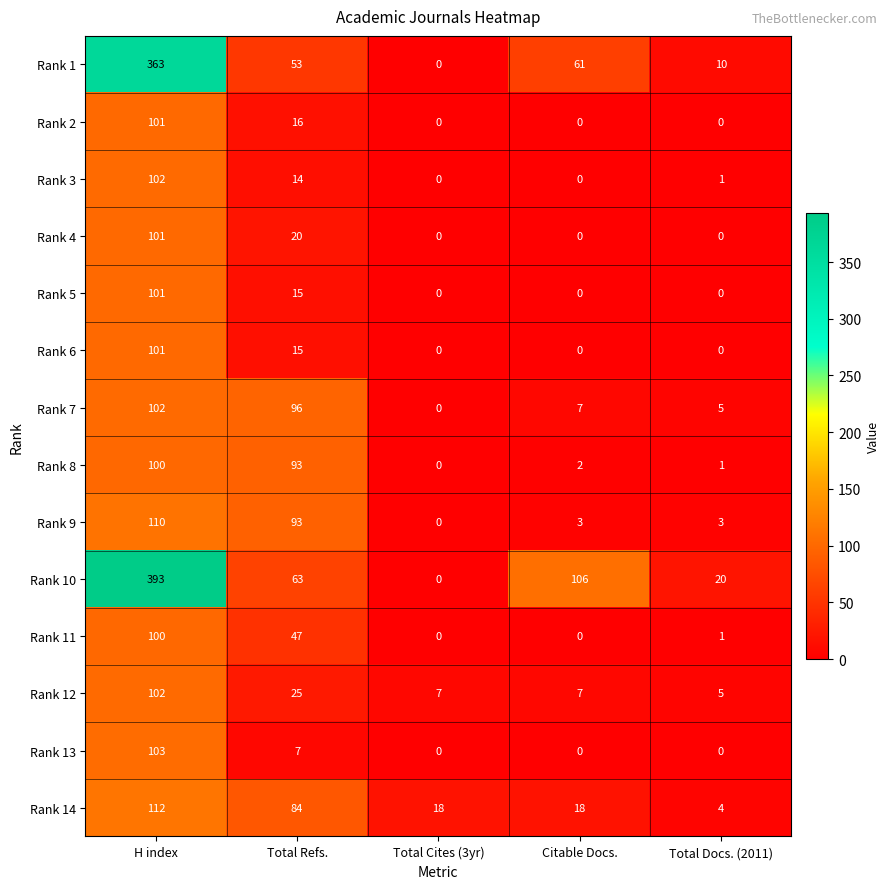

How many categories are shown in the chart?

5